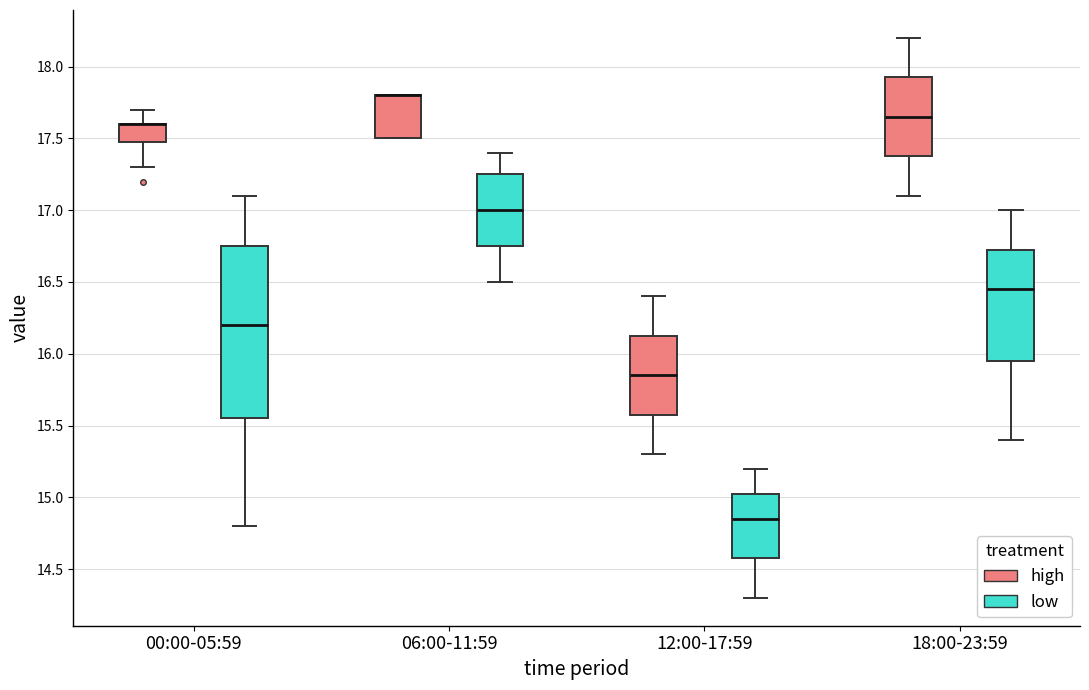

Reading left to right, transcribe this box plot: for each box, give where its median line is, the range the box spans, and where its two whiskers end, as read against the y-axis. The values are not printed on the chart, so give them approximately, as read against the axis.

00:00-05:59 (high): median 17.60 (drawn on the box's upper edge), box 17.50 to 17.60, whiskers 17.30 to 17.70
00:00-05:59 (low): median 16.20, box 15.55 to 16.75, whiskers 14.80 to 17.10
06:00-11:59 (high): median 17.80 (drawn on the box's upper edge), box 17.50 to 17.80, whiskers 17.50 to 17.80
06:00-11:59 (low): median 17.00, box 16.75 to 17.25, whiskers 16.50 to 17.40
12:00-17:59 (high): median 15.85, box 15.60 to 16.15, whiskers 15.30 to 16.40
12:00-17:59 (low): median 14.85, box 14.60 to 15.05, whiskers 14.30 to 15.20
18:00-23:59 (high): median 17.65, box 17.40 to 17.95, whiskers 17.10 to 18.20
18:00-23:59 (low): median 16.45, box 15.95 to 16.75, whiskers 15.40 to 17.00